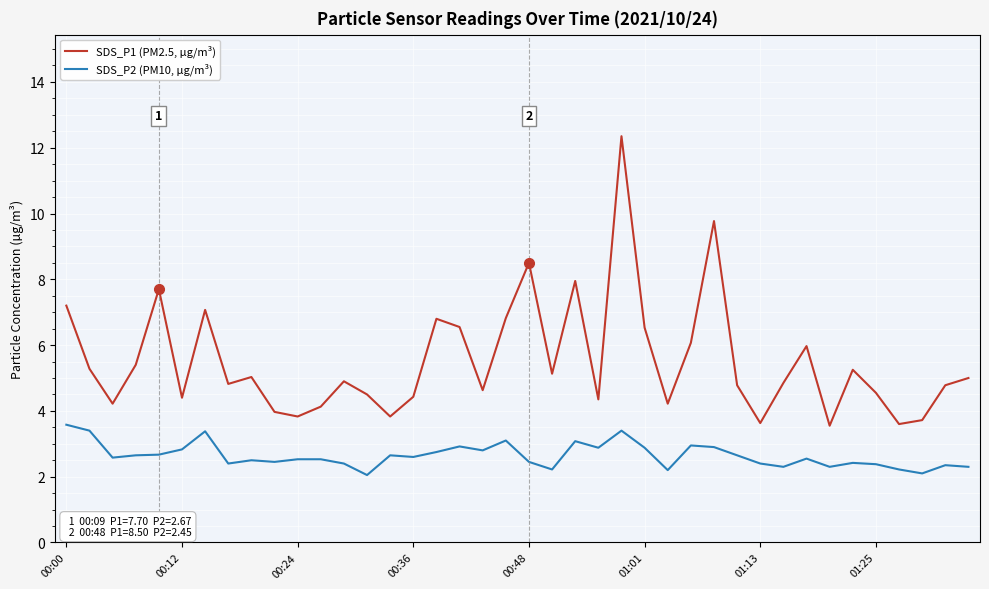

True or false: SDS_P2 (PM10, µg/m³) and SDS_P1 (PM2.5, µg/m³) cross at least once.

False